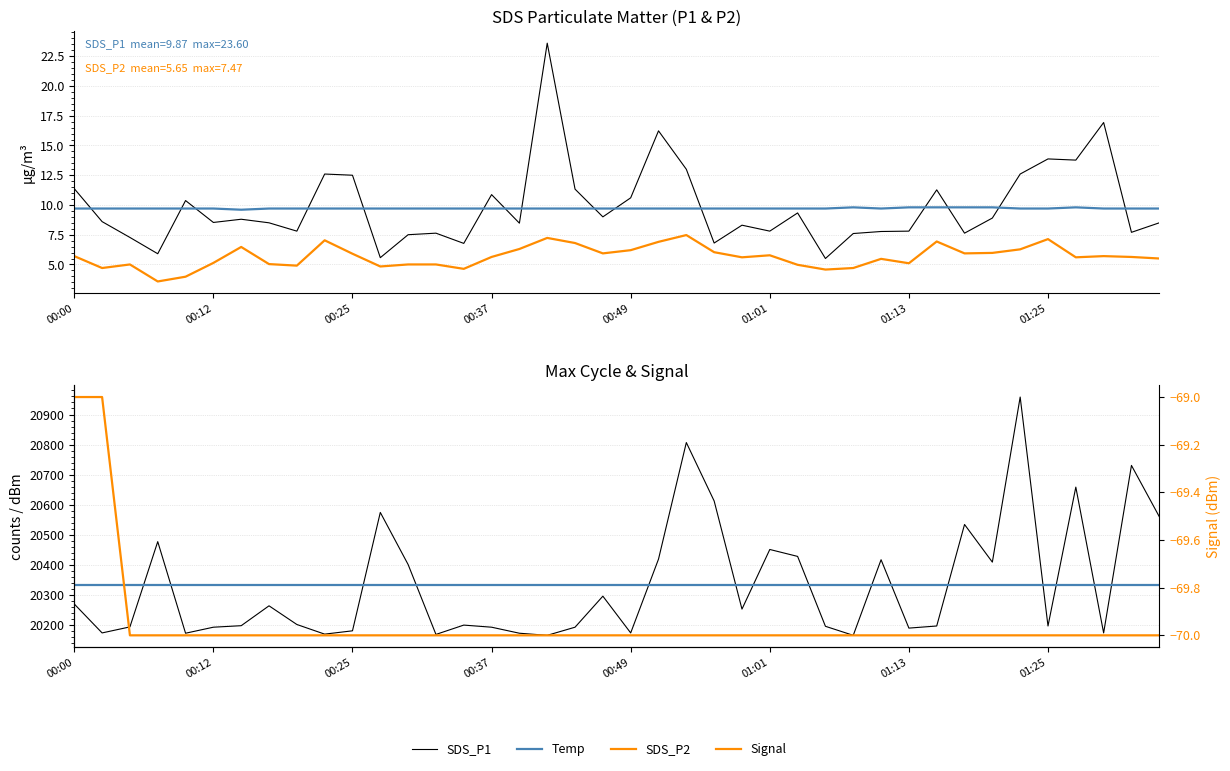

True or false: Signal has a value of -30.0 at 00:25.

False